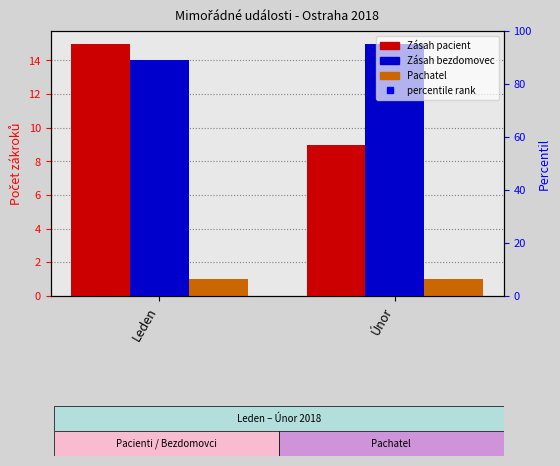

What is the difference between the maximum and minimum values in the Zásah pacient series?

6